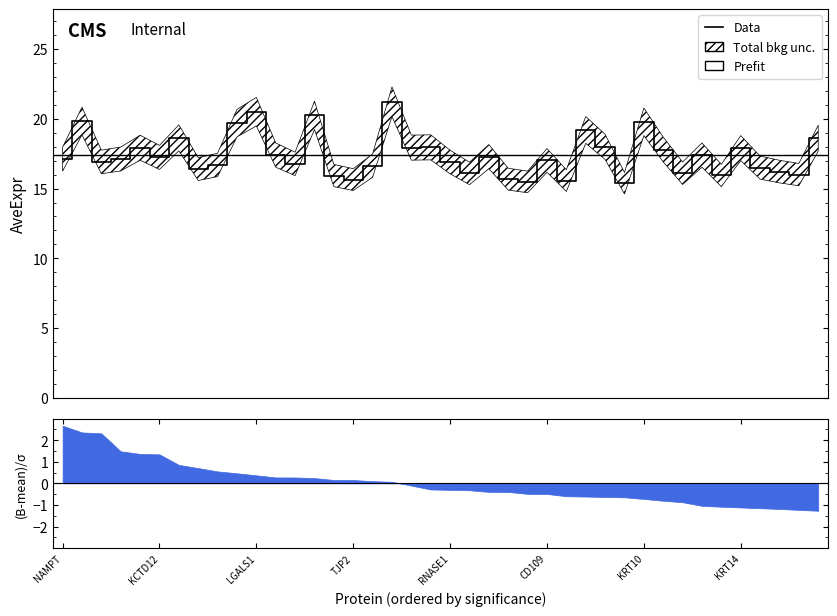

How many points are lower than both their immediate neighbors (excluding endpoints)?

13